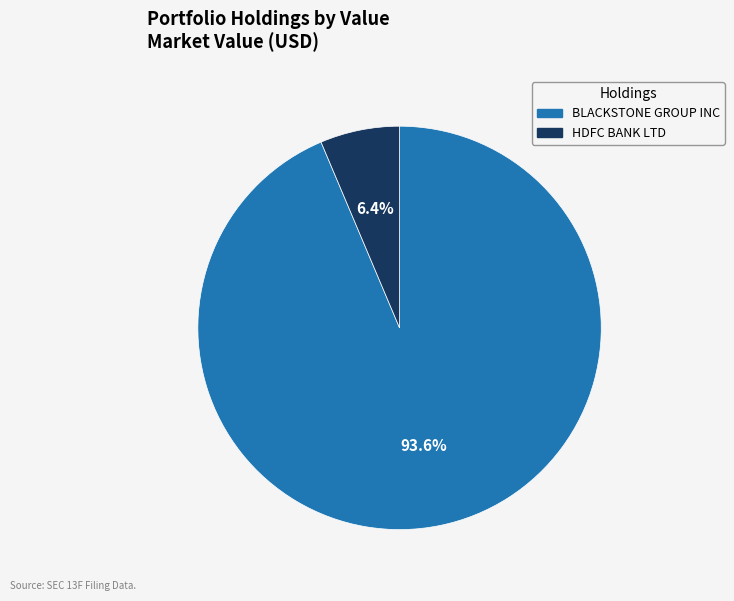

How many slices are in this pie chart?

2